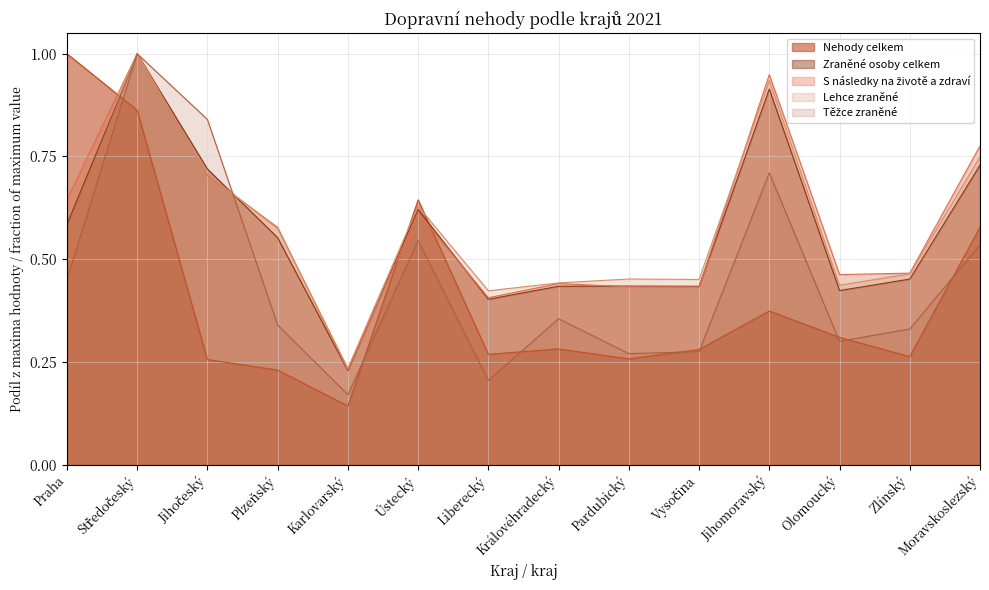

Where do Těžce zraněné and Lehce zraněné first cross each other?

Jihočeský and Plzeňský